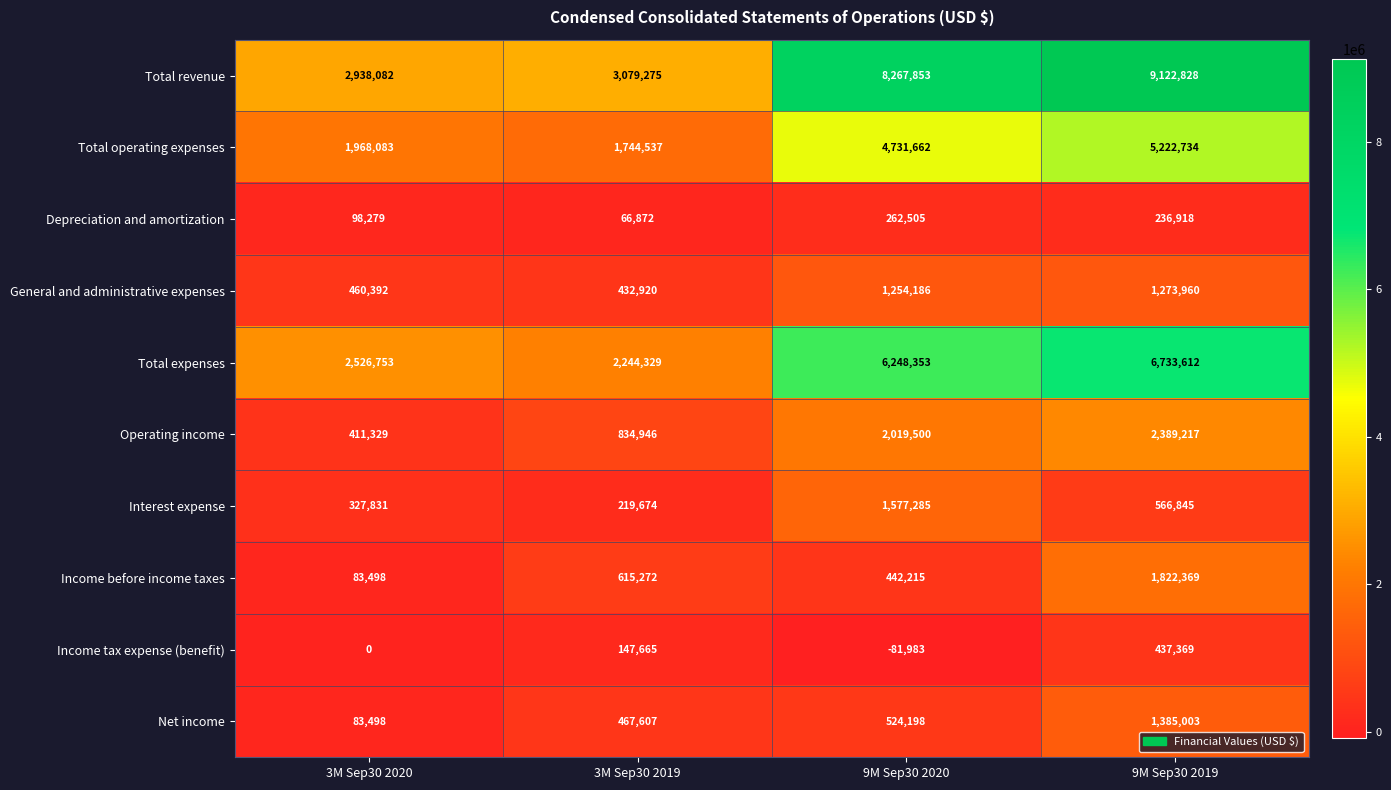

The value of Income tax expense (benefit) at 3M Sep30 2020 is 0. True or false?

True